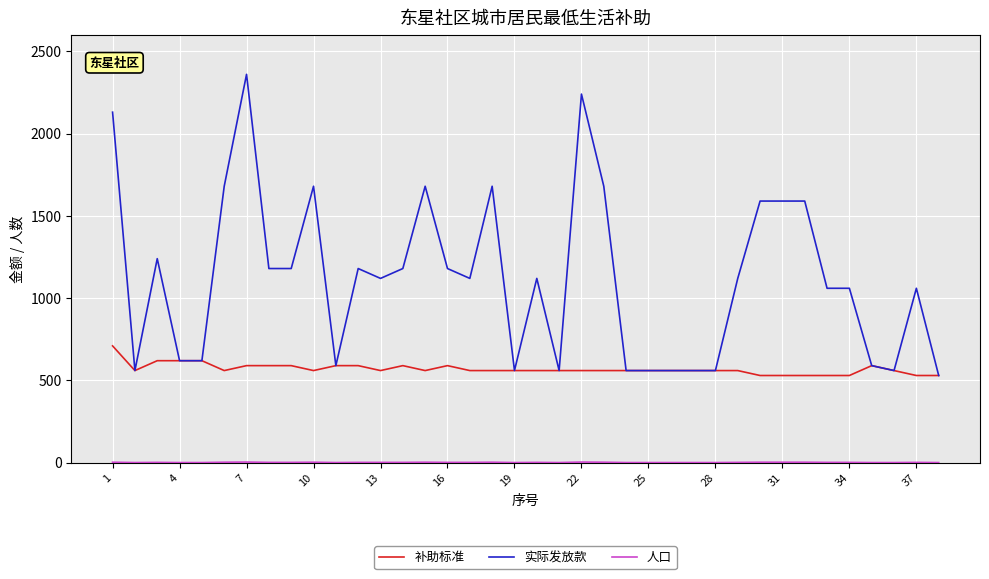

Which series has the widest spread of values?

实际发放款